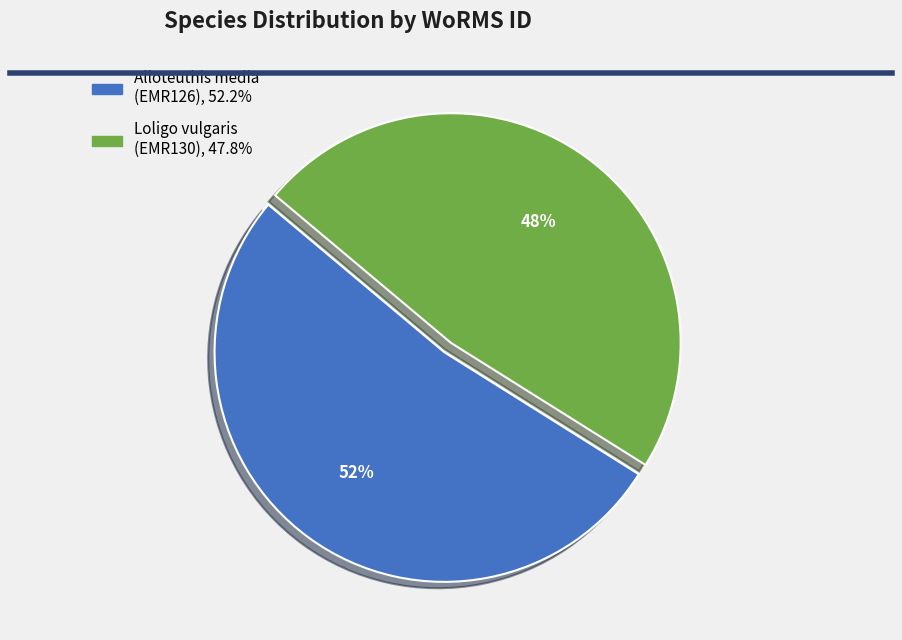

How many slices are in this pie chart?

2